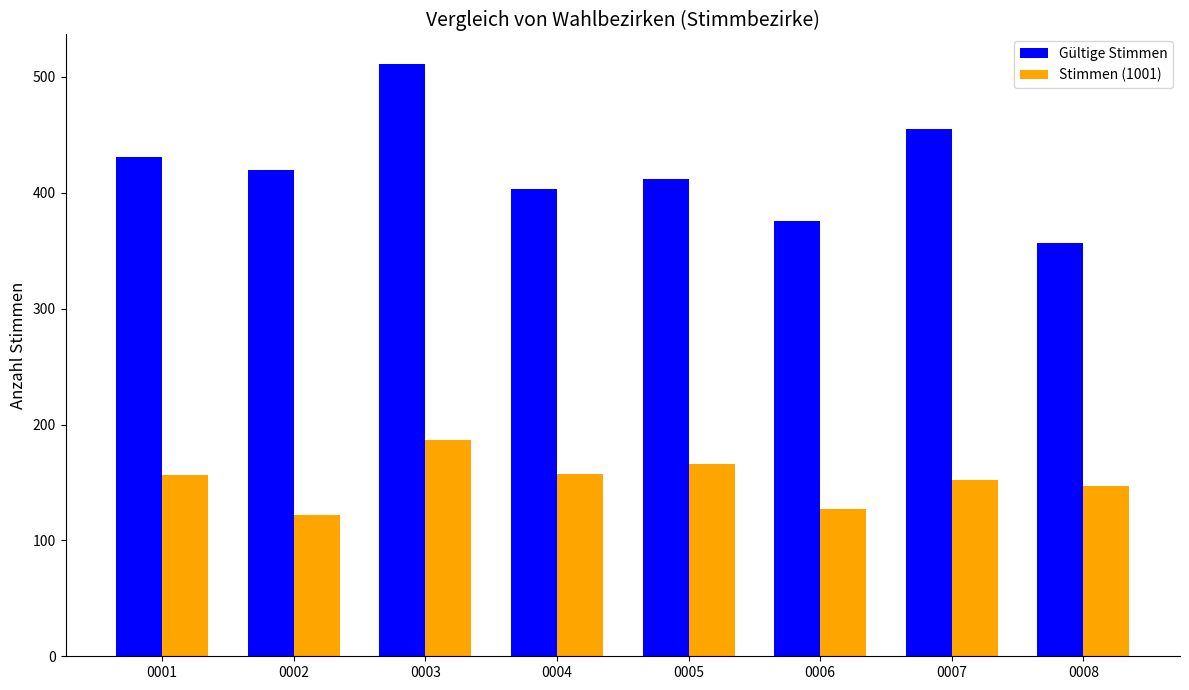

Which series has the largest total across all categories?

Gültige Stimmen